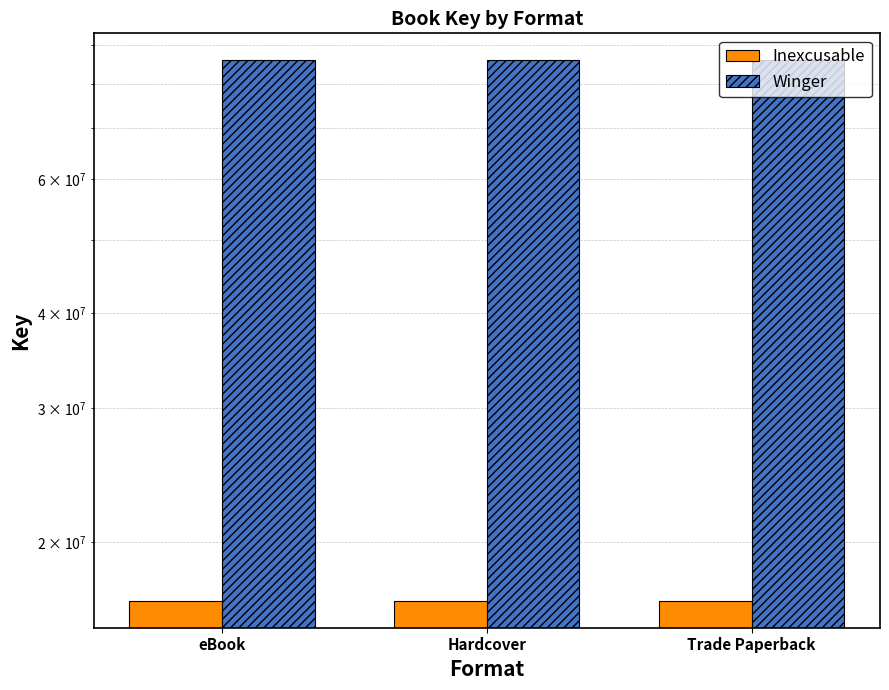

What is the value of the Winger bar at the 2nd from the left?

85999349